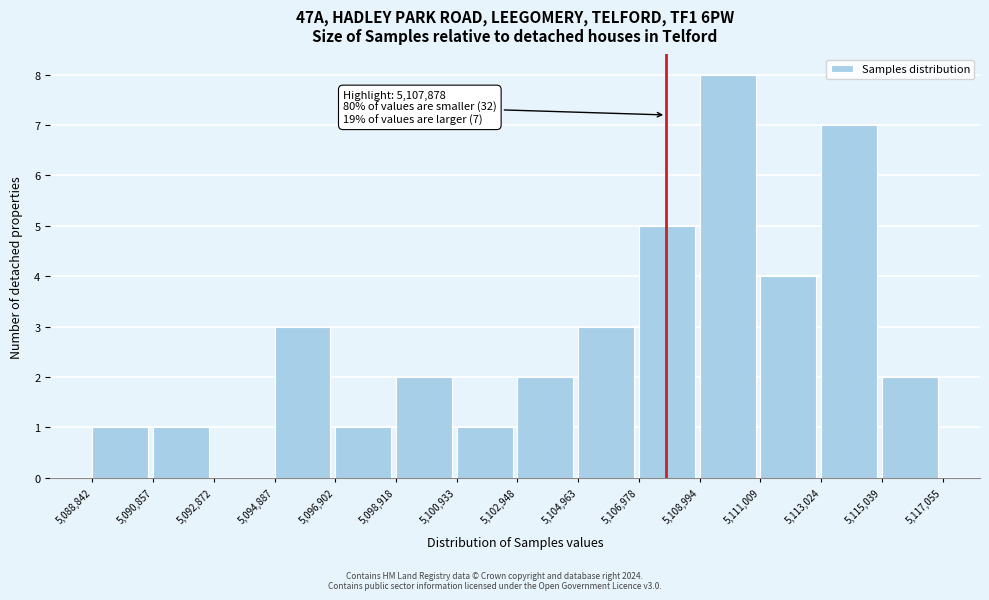

Over which range of the x-axis is the bar tallest?

5,108,994 to 5,111,009